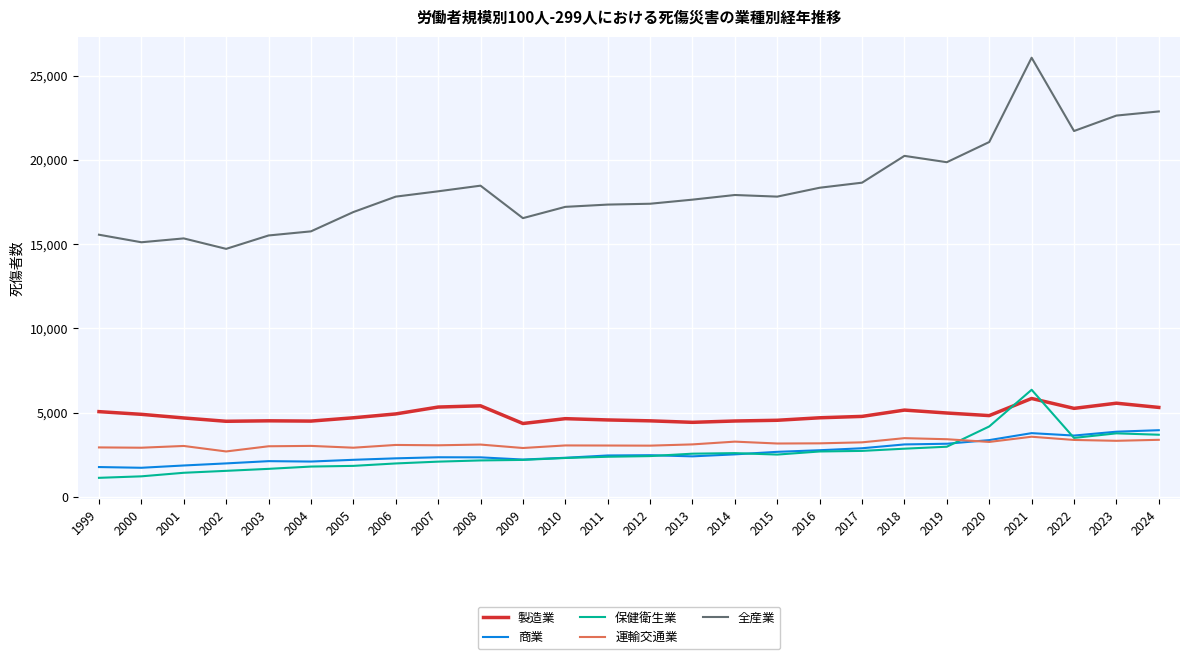

Rank the series by their maximum value, from highest to lowest.

全産業, 保健衛生業, 製造業, 商業, 運輸交通業